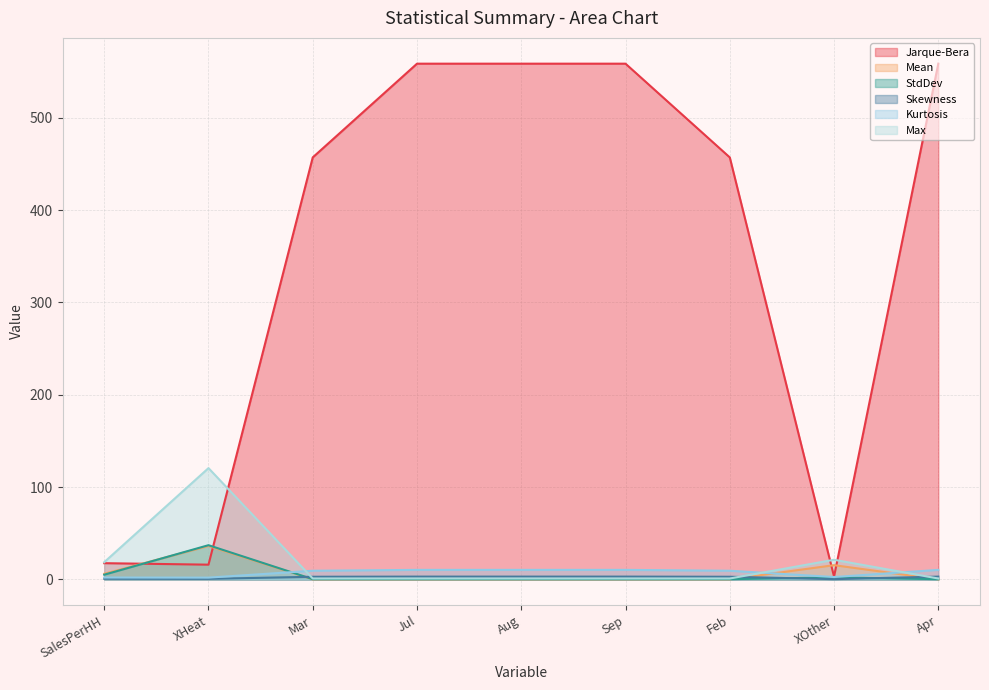

What is the difference between the Skewness values at Feb and Aug?

0.2